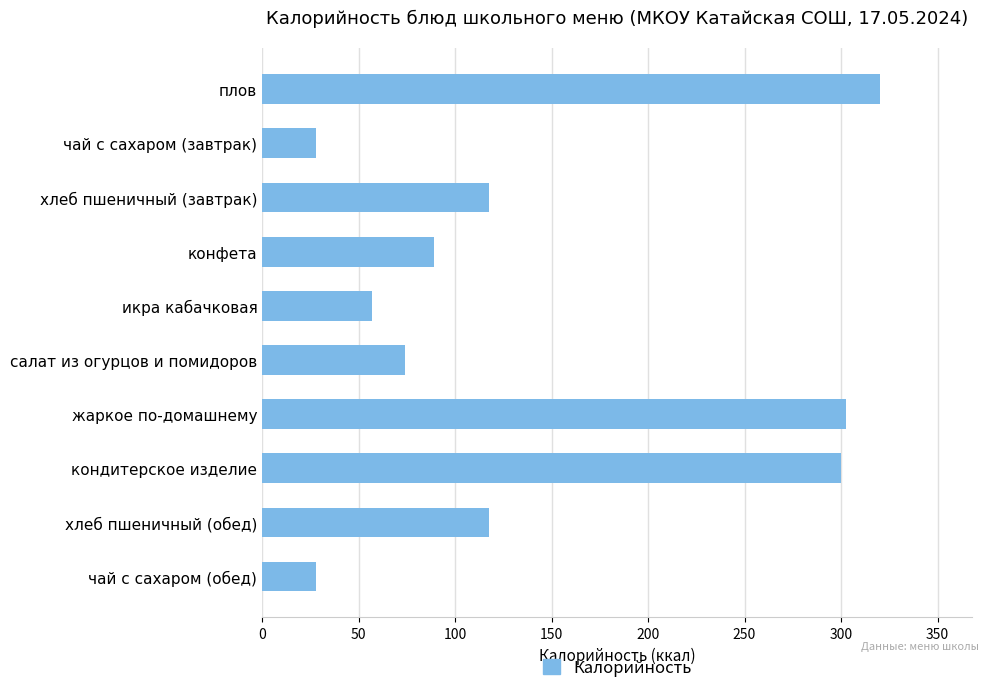

How many data points are above 117?

5